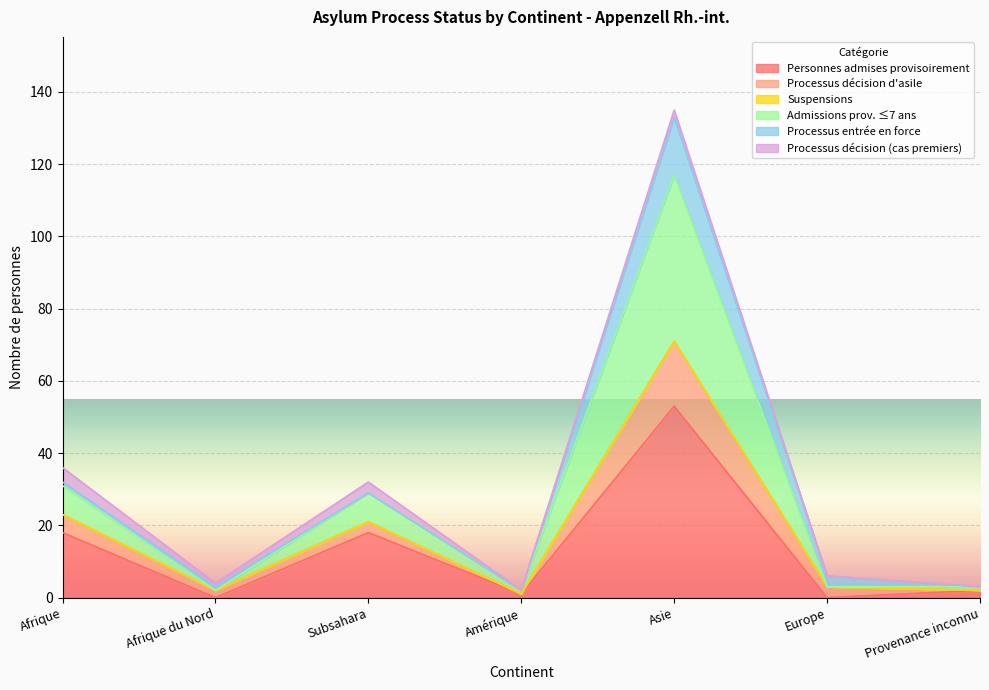

What is the highest value of the Personnes admises provisoirement series?

53